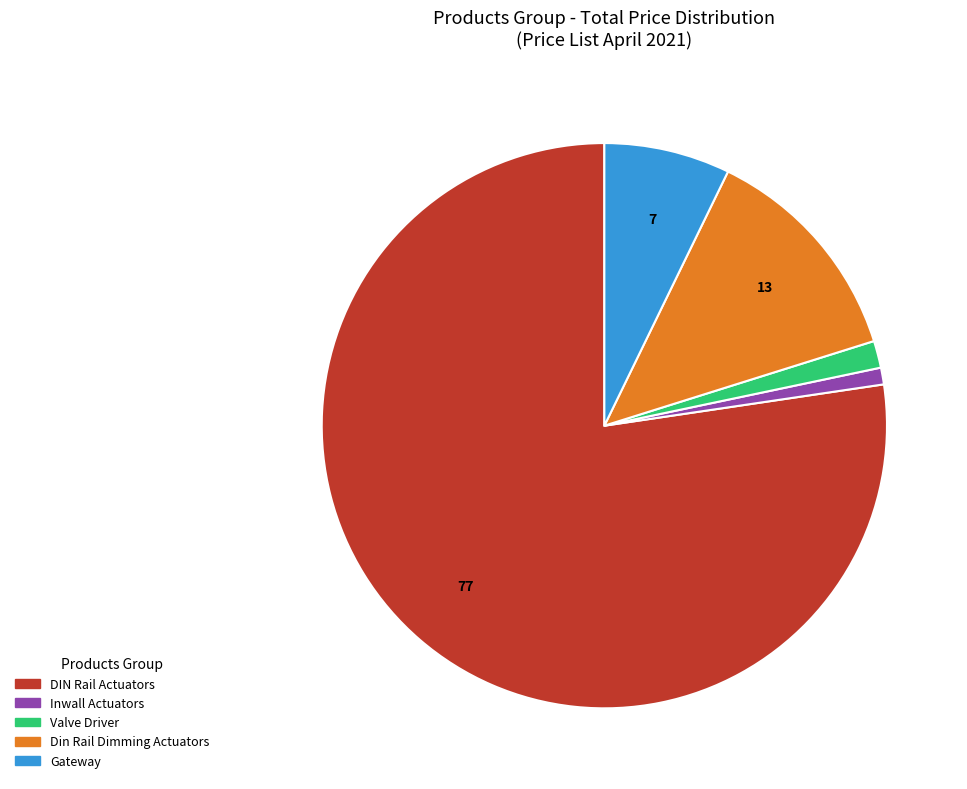

Is there any slice that represents more than half of the pie?

Yes